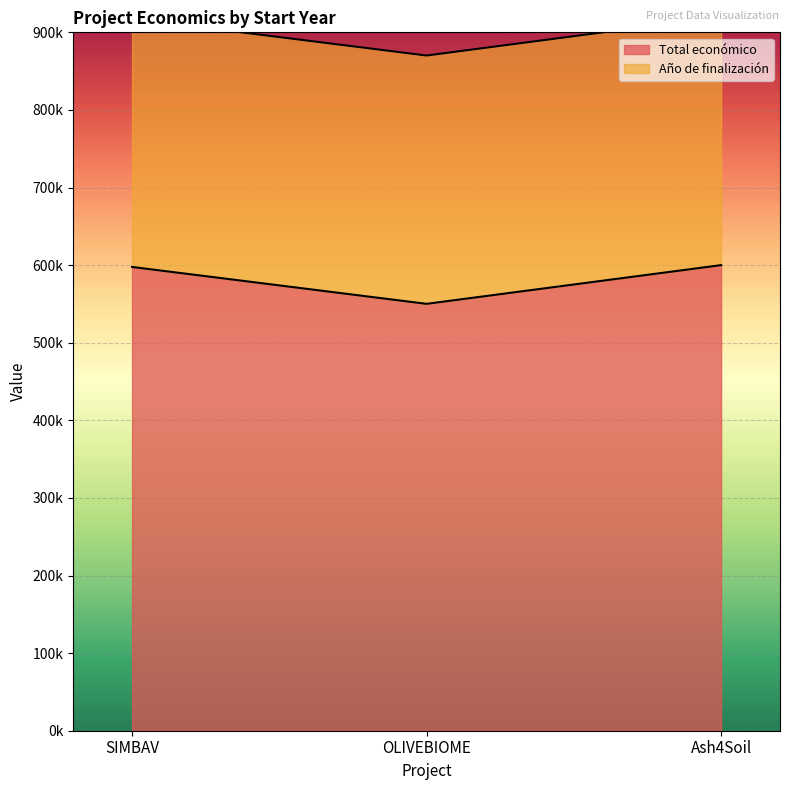

The value at OLIVEBIOME is 550111. True or false?

True